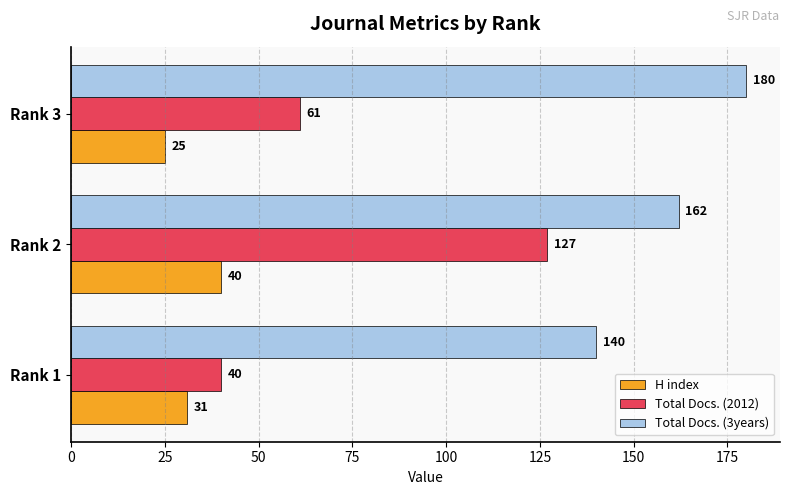

How many values in the Total Docs. (2012) series are below 61?

1